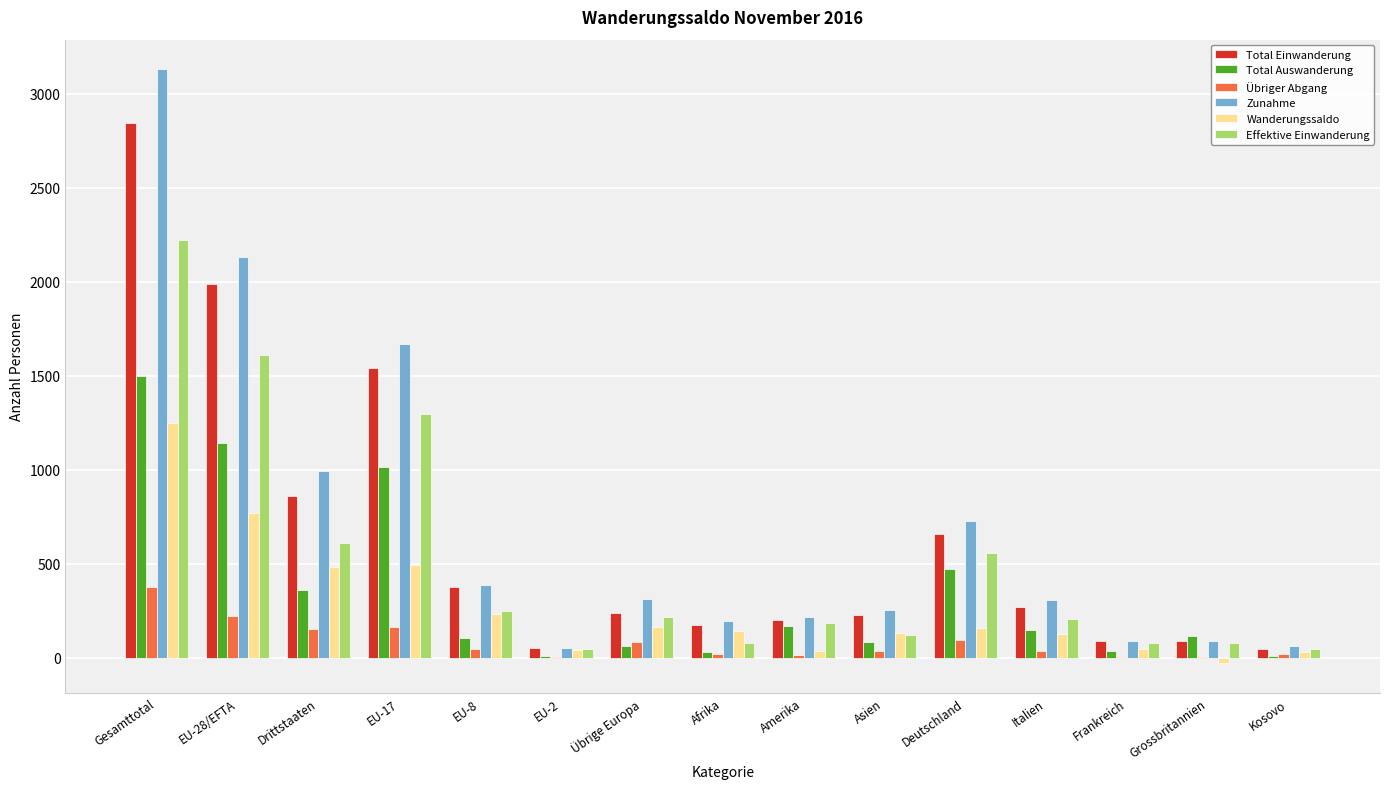

True or false: Total Auswanderung has a value of 148 at Italien.

True